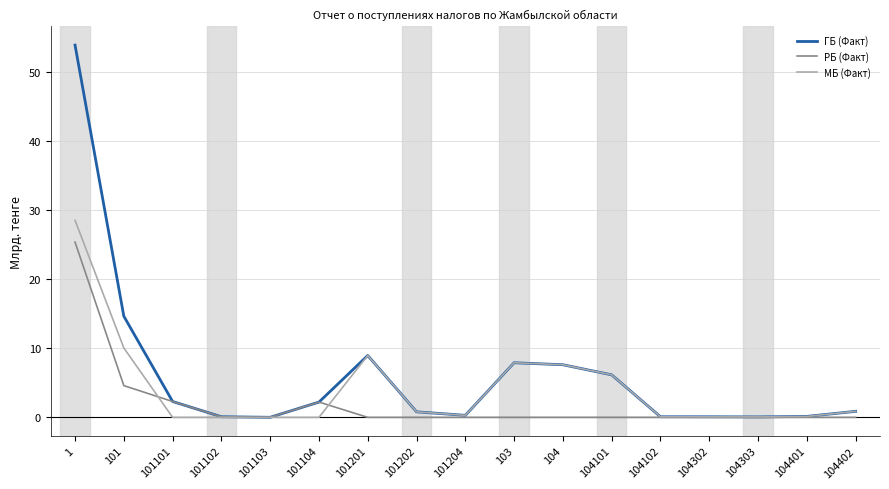

Is the value of ГБ (Факт) at 104 greater than the value of МБ (Факт) at 101104?

Yes